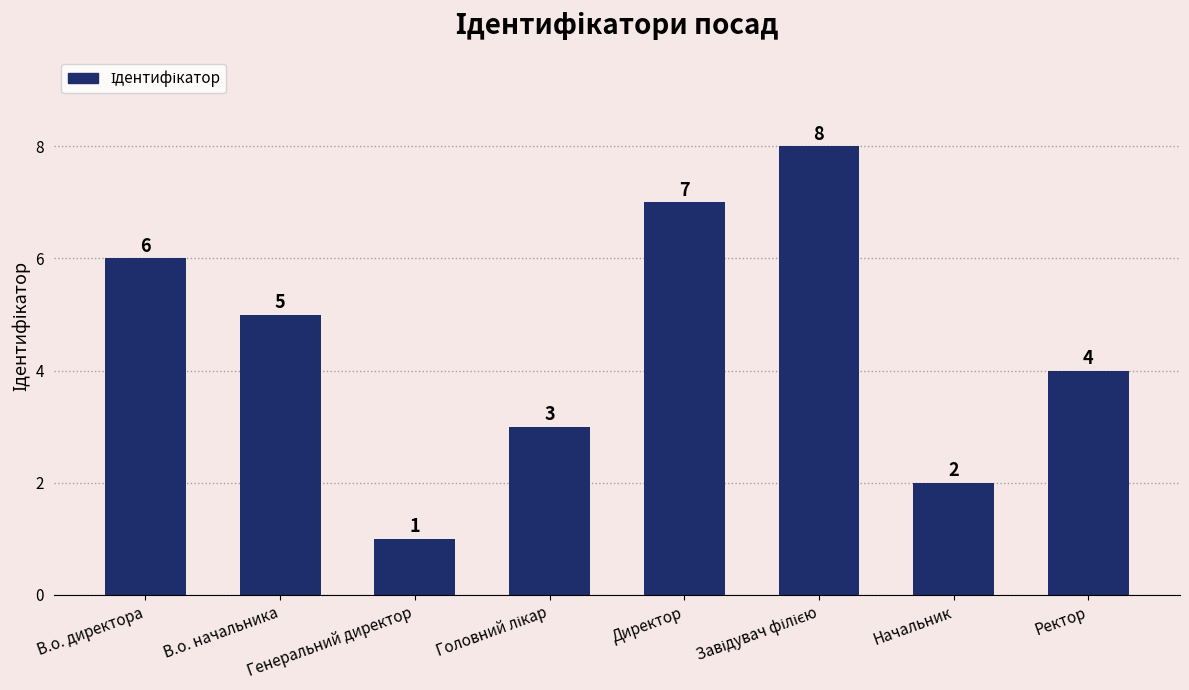

The value at Ректор is 4. True or false?

True